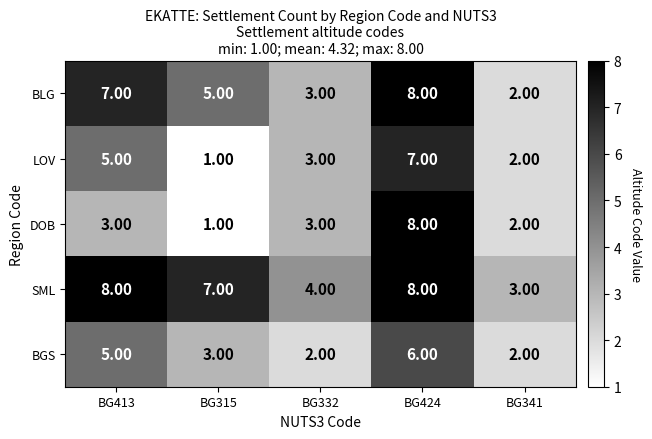

Which series has the largest total across all categories?

SML